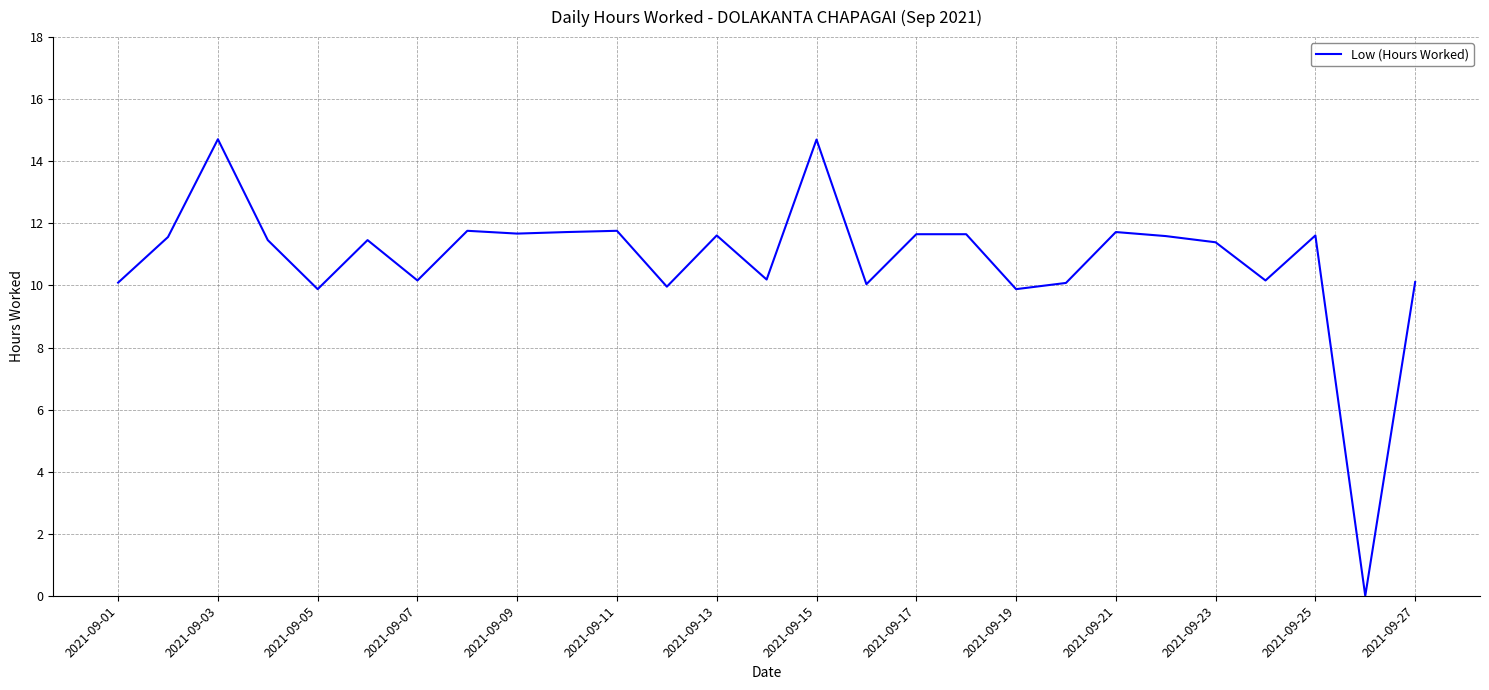

What is the greatest value displayed?

14.7